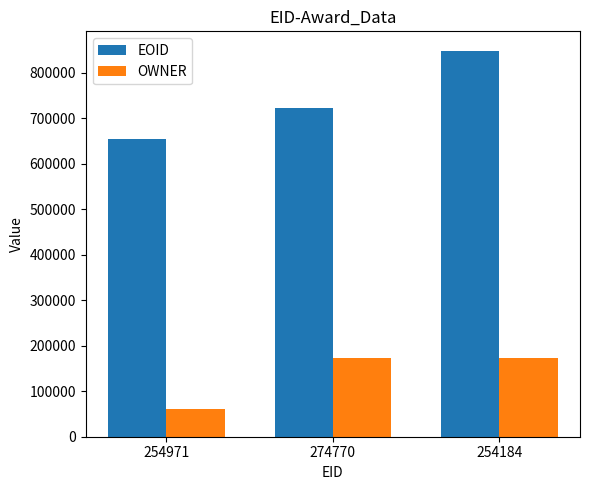

Read the OWNER value at 254971, to the nearest 50.

60100